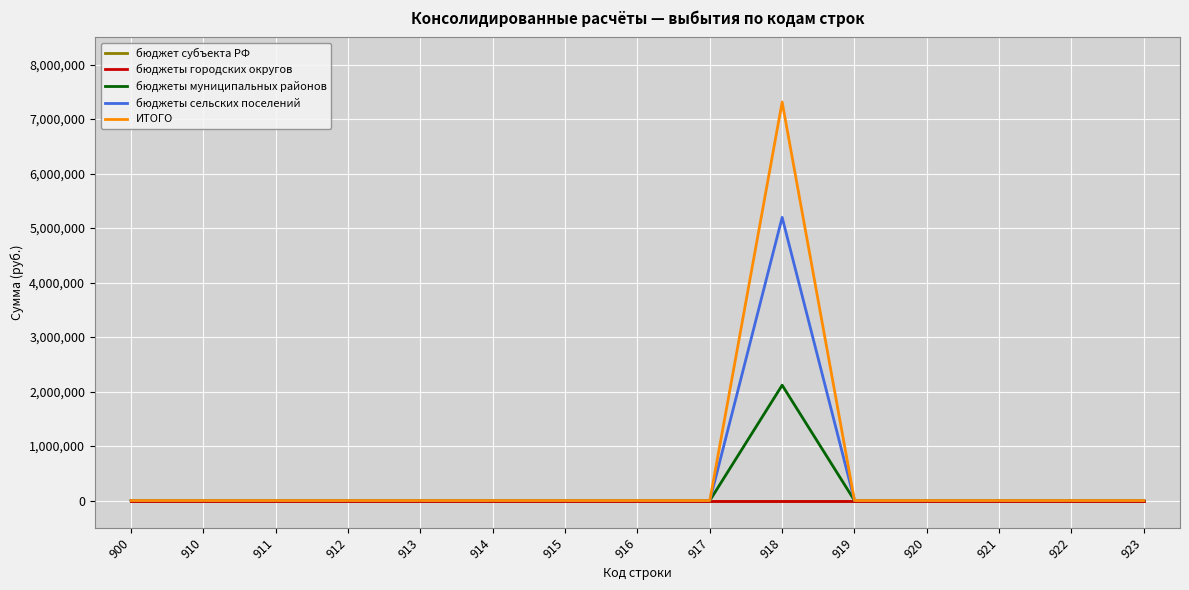

True or false: бюджеты сельских поселений has a value of 0.0 at 922.

True